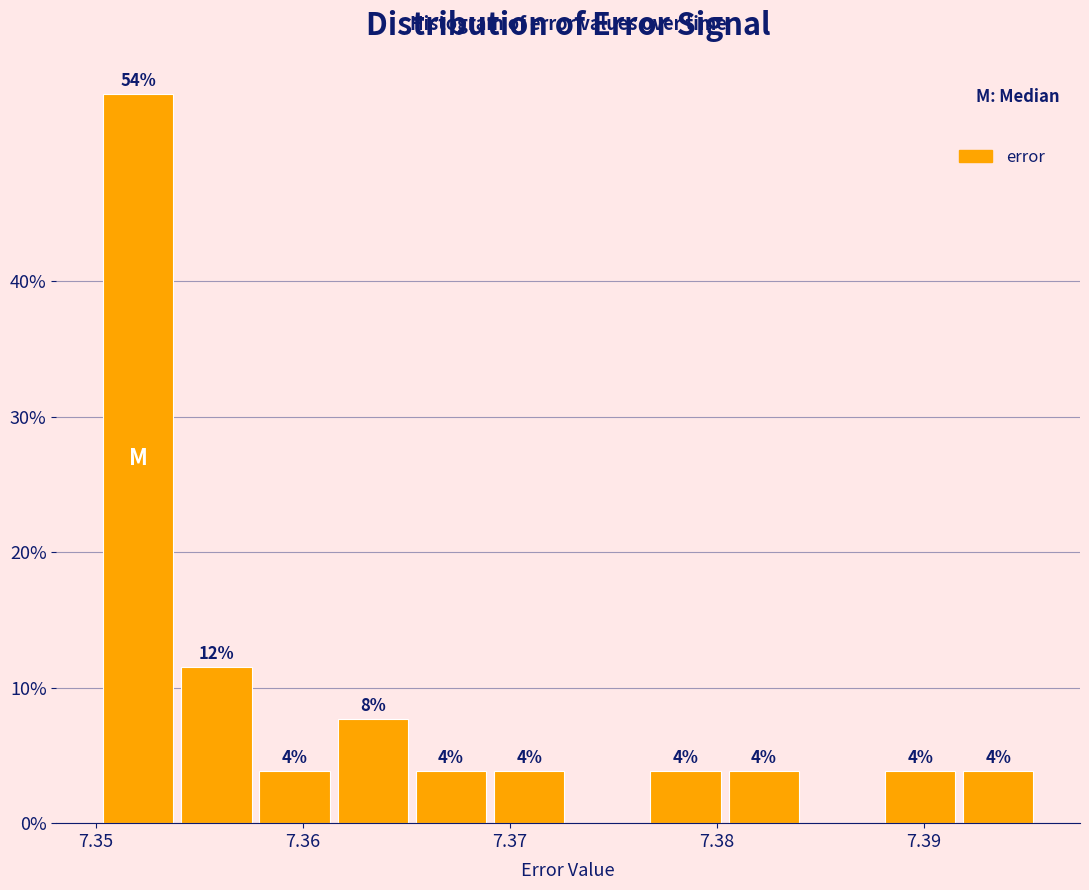

Read against the x-axis, roughly where is the centre of the tallest bar?

7.352